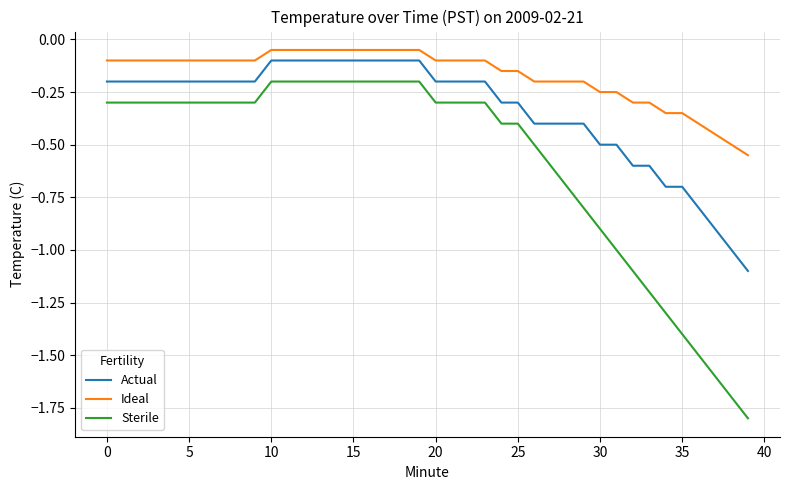

What are all the series names shown in the legend?

Actual, Ideal, Sterile